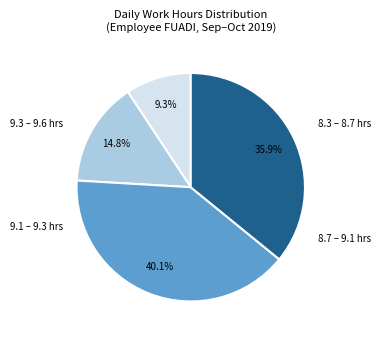

Count the number of slices in the pie.

4